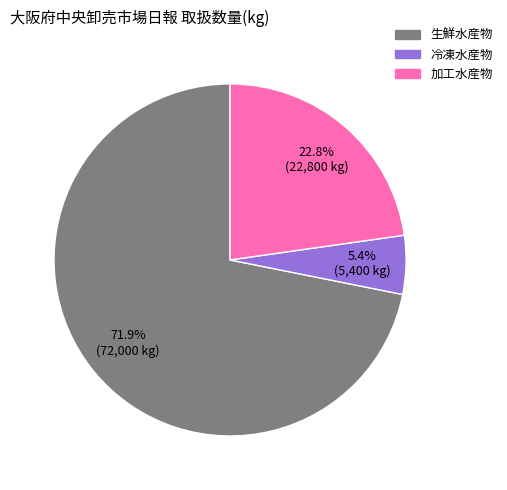

To the nearest percent, what is the difference between the largest and smallest slice percentages?

66%